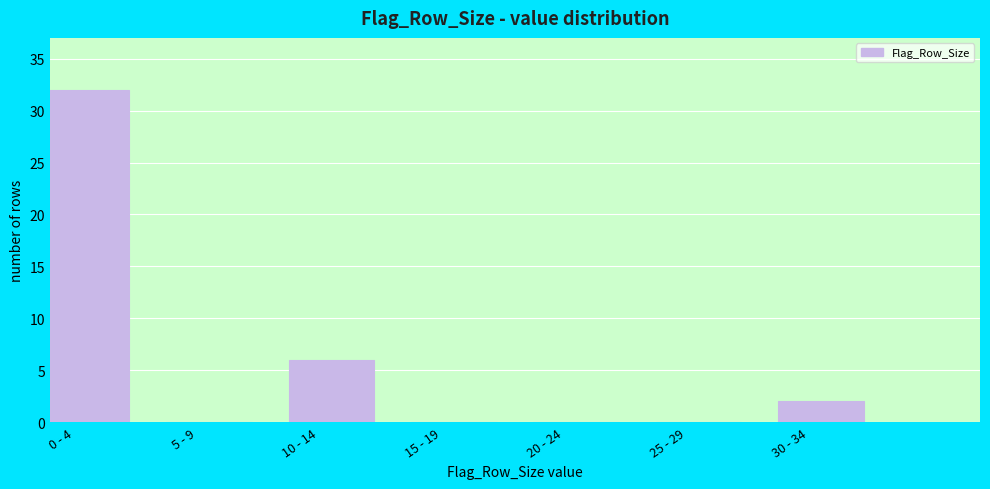

Reading right to left, what are all the values shown in this chart?

30 - 34=2	25 - 29=0	20 - 24=0	15 - 19=0	10 - 14=6	5 - 9=0	0 - 4=32